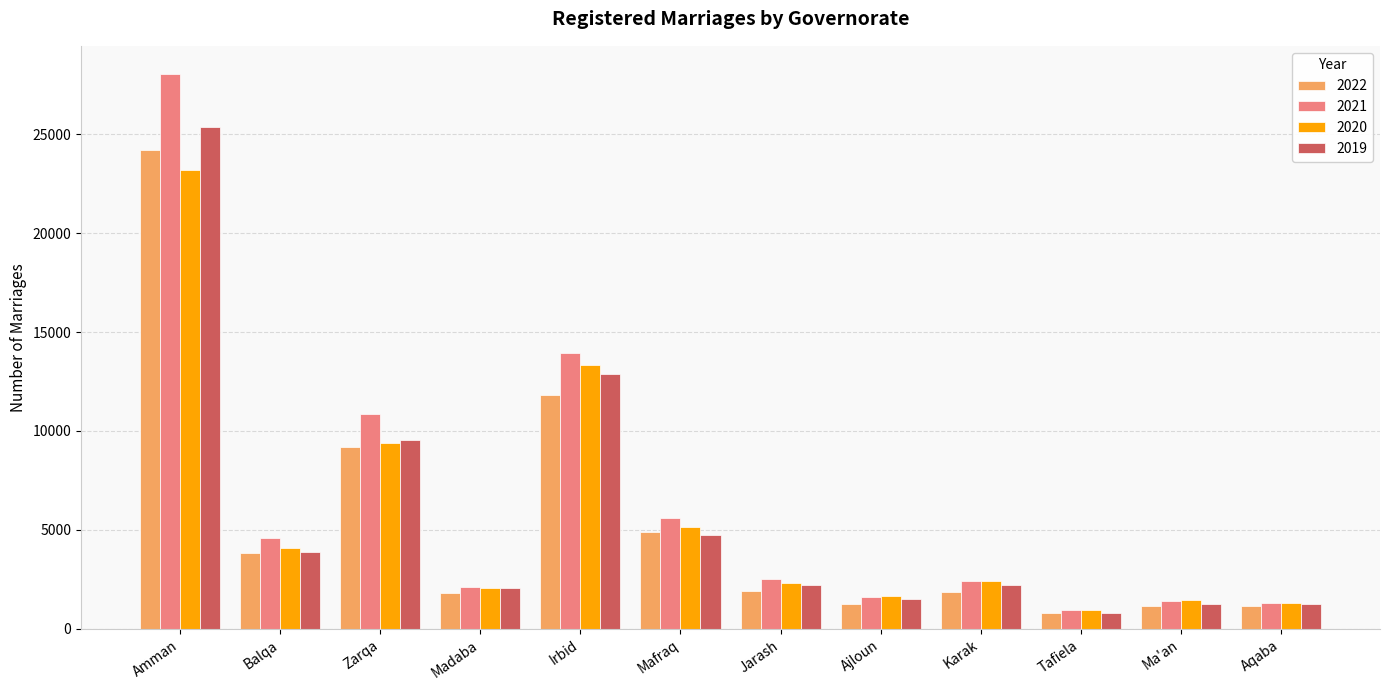

How many bars are there in total?

48